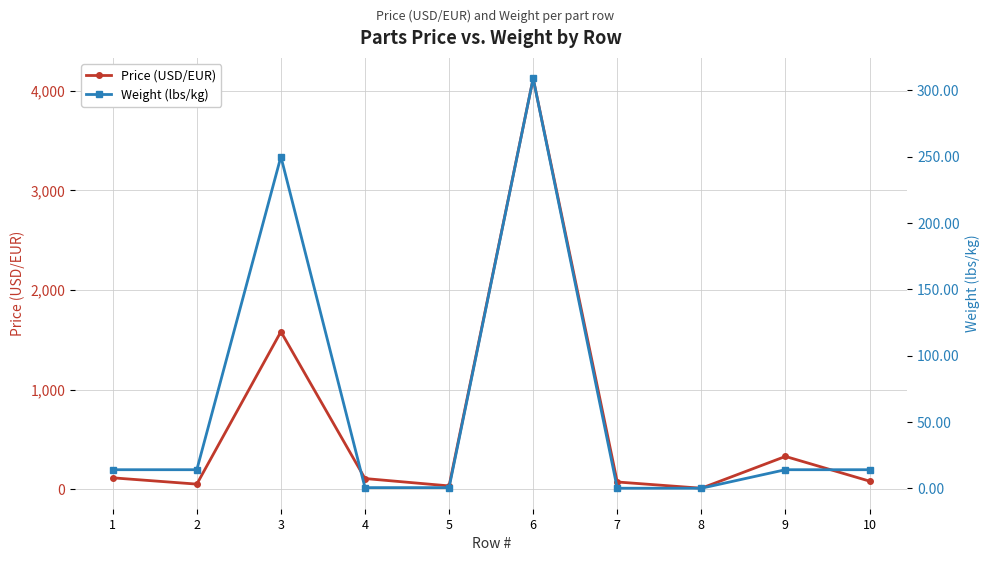

Where is Weight (lbs/kg) nearest to the value 154?

3